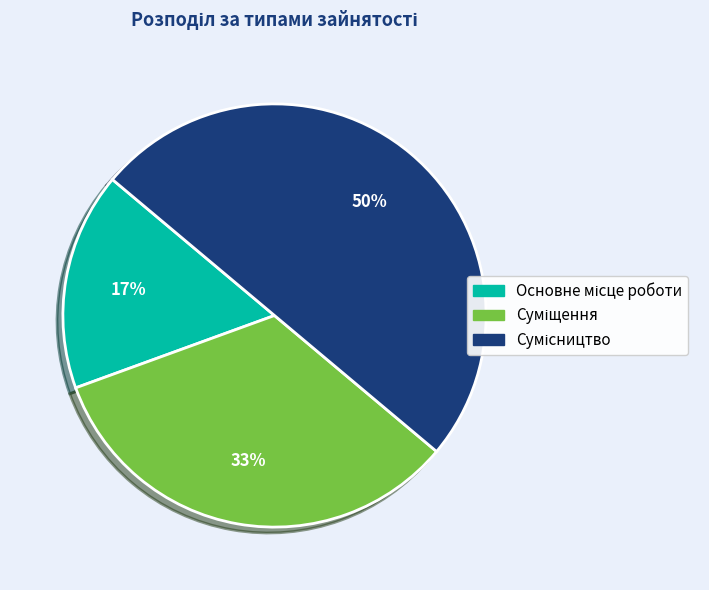

To the nearest percent, what is the difference between the largest and smallest slice percentages?

33%